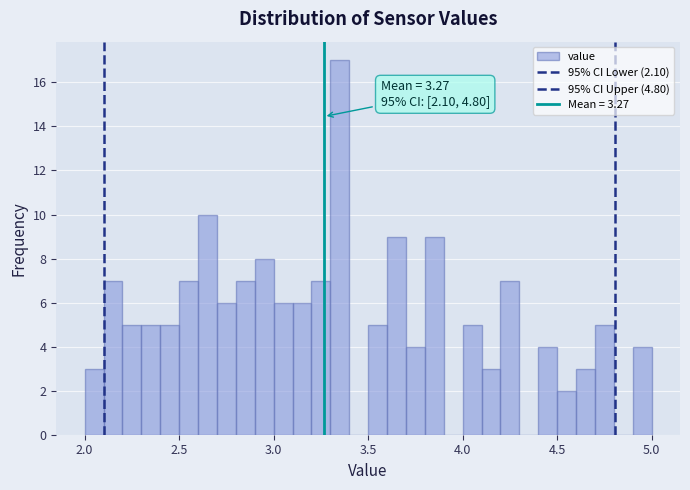

Around what value on the x-axis is the tallest bar? Give the approximate position of its centre, as read against the axis.

3.35